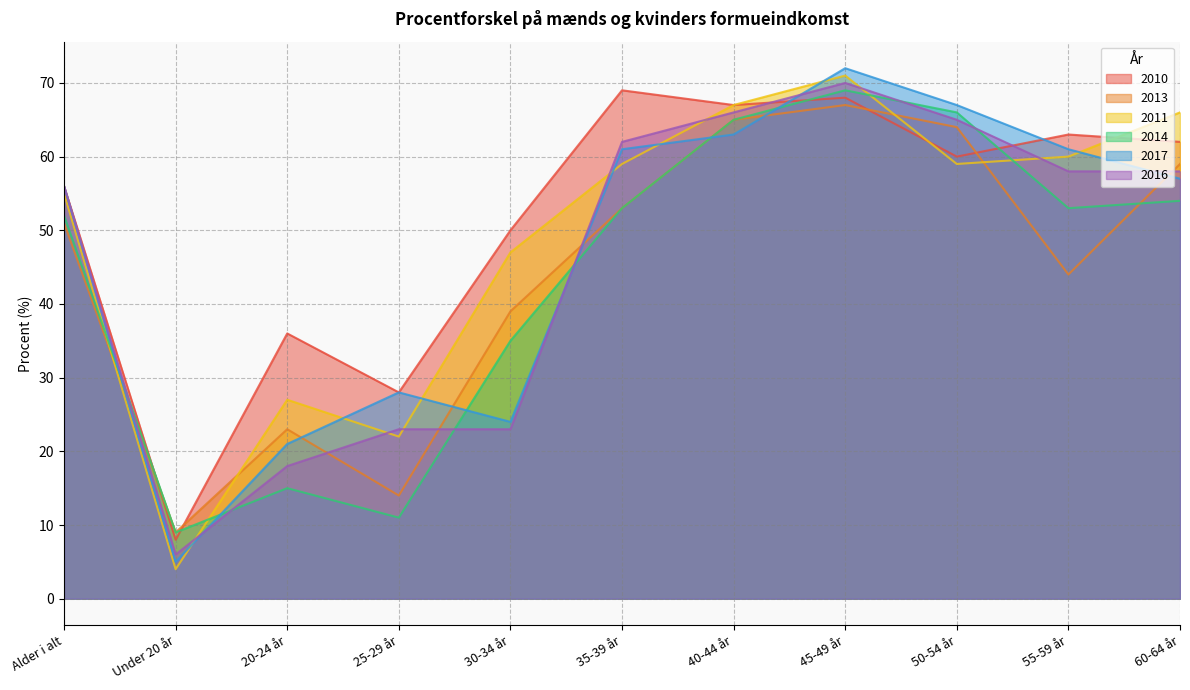

How many values in the 2013 series exceed 51?

5